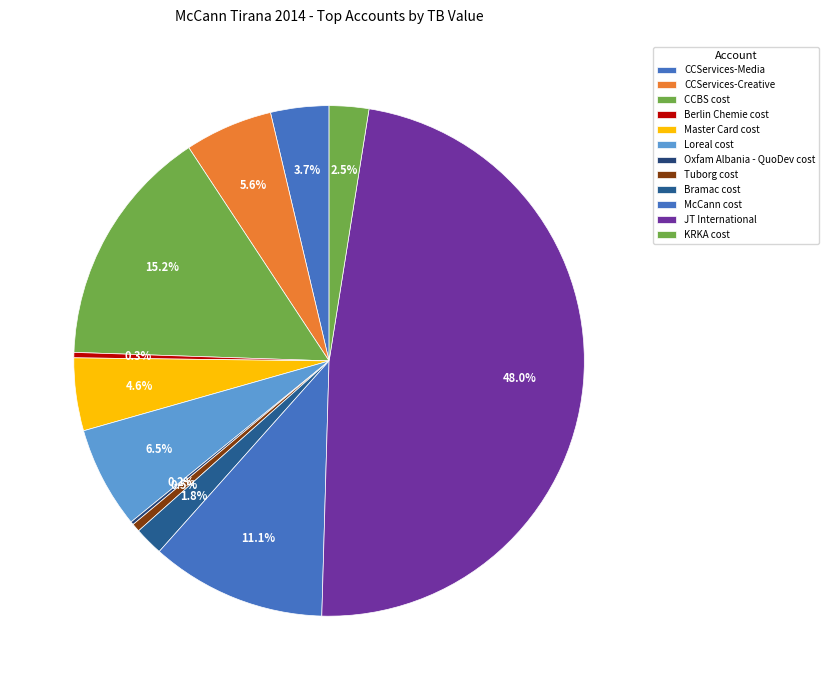

Is Bramac cost the majority of the pie?

No